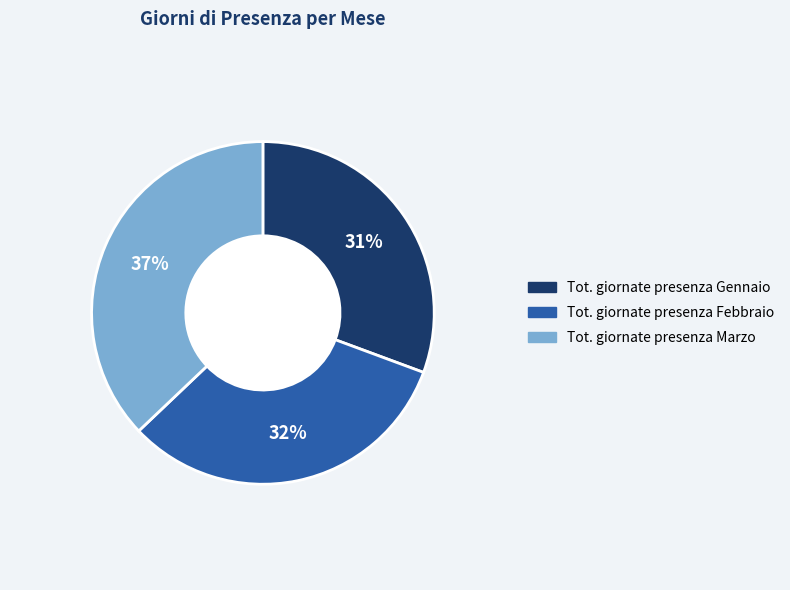

Does Tot. giornate presenza Febbraio account for over 50% of the chart?

No